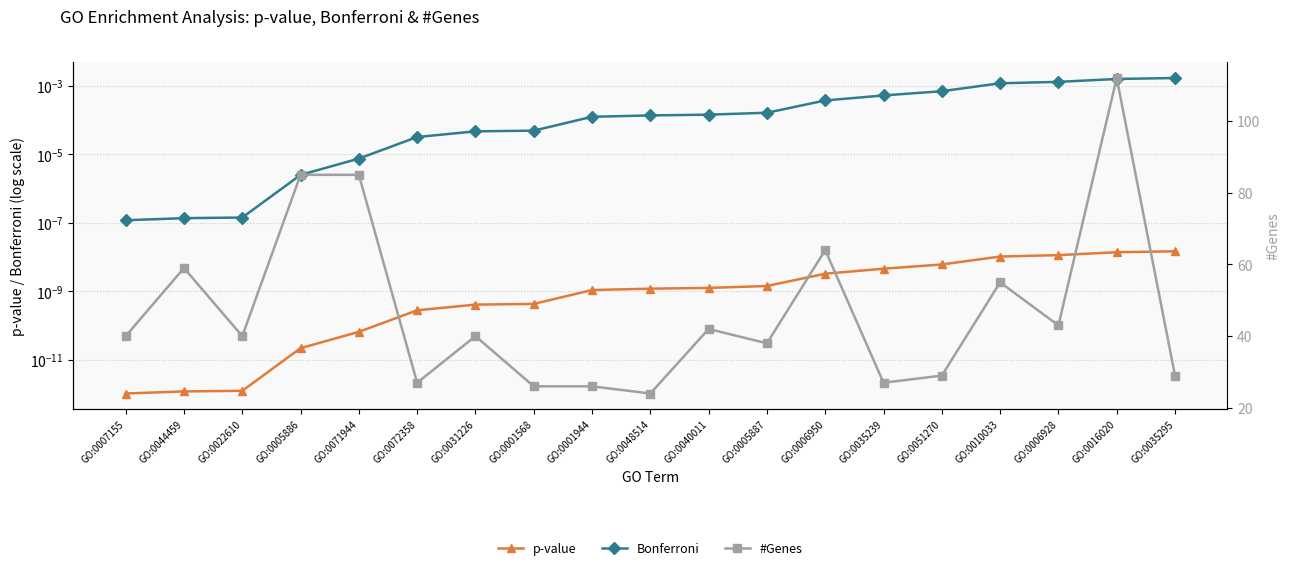

True or false: p-value and Bonferroni intersect in this chart.

False